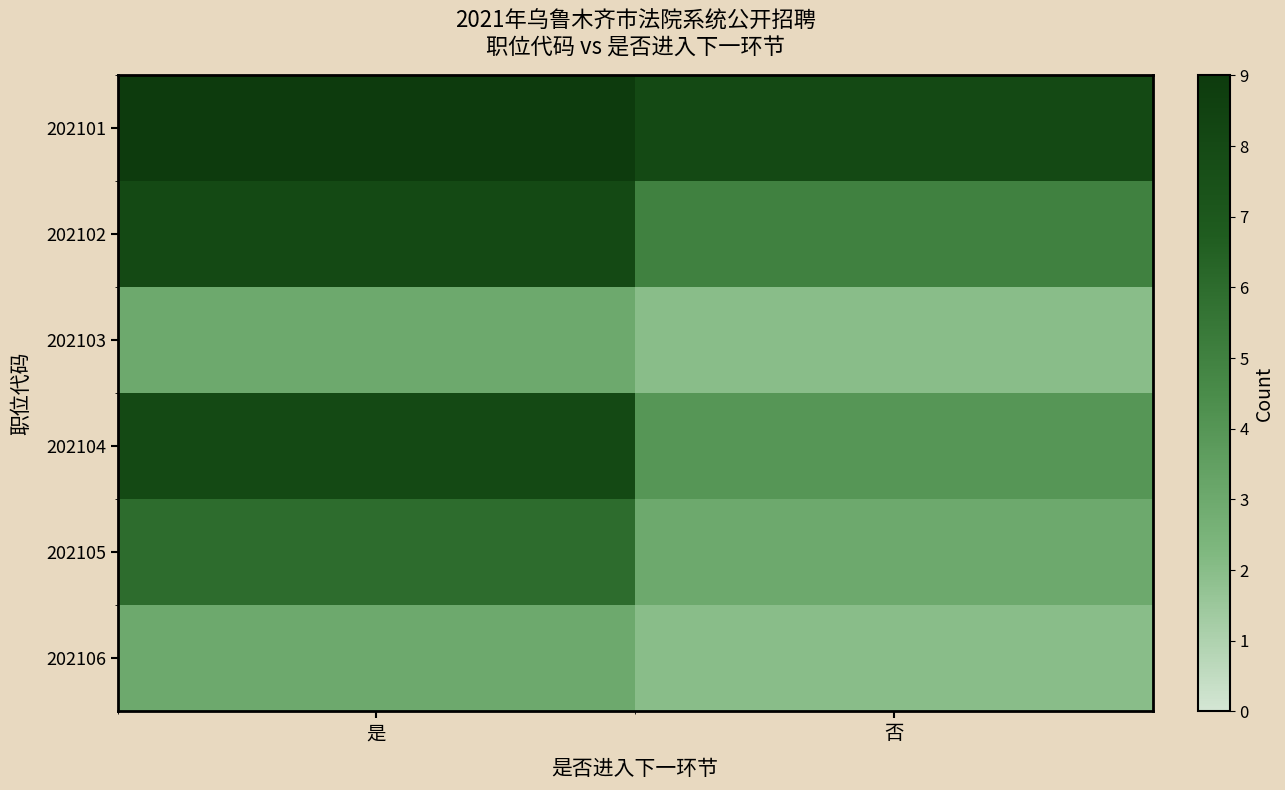

Which series has the largest range (max minus min)?

202104